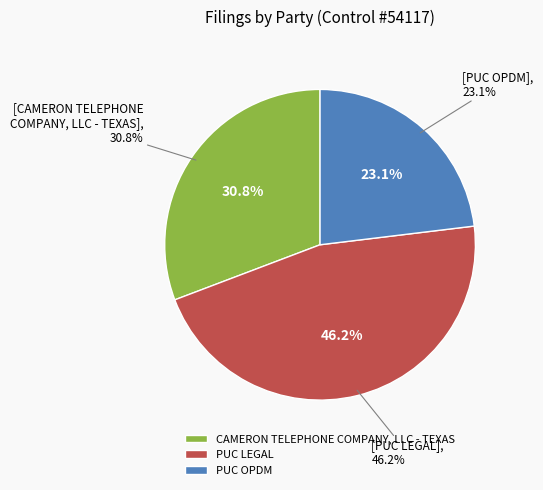

How much of the chart is everything except CAMERON TELEPHONE COMPANY, LLC - TEXAS?

69.2%